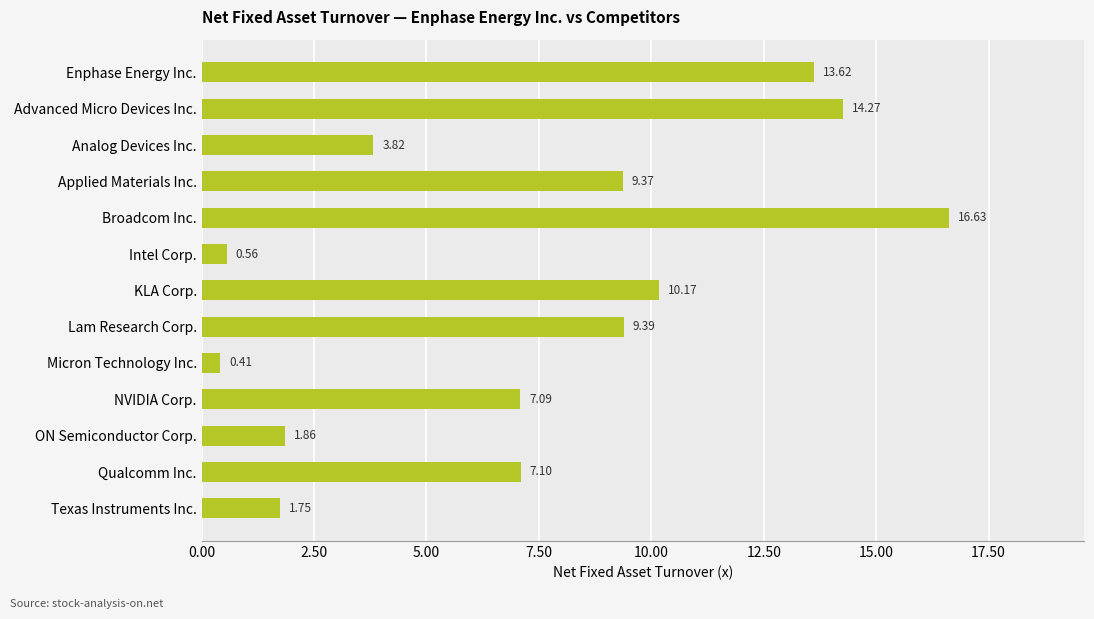

What is the difference between the maximum and minimum values?

16.2